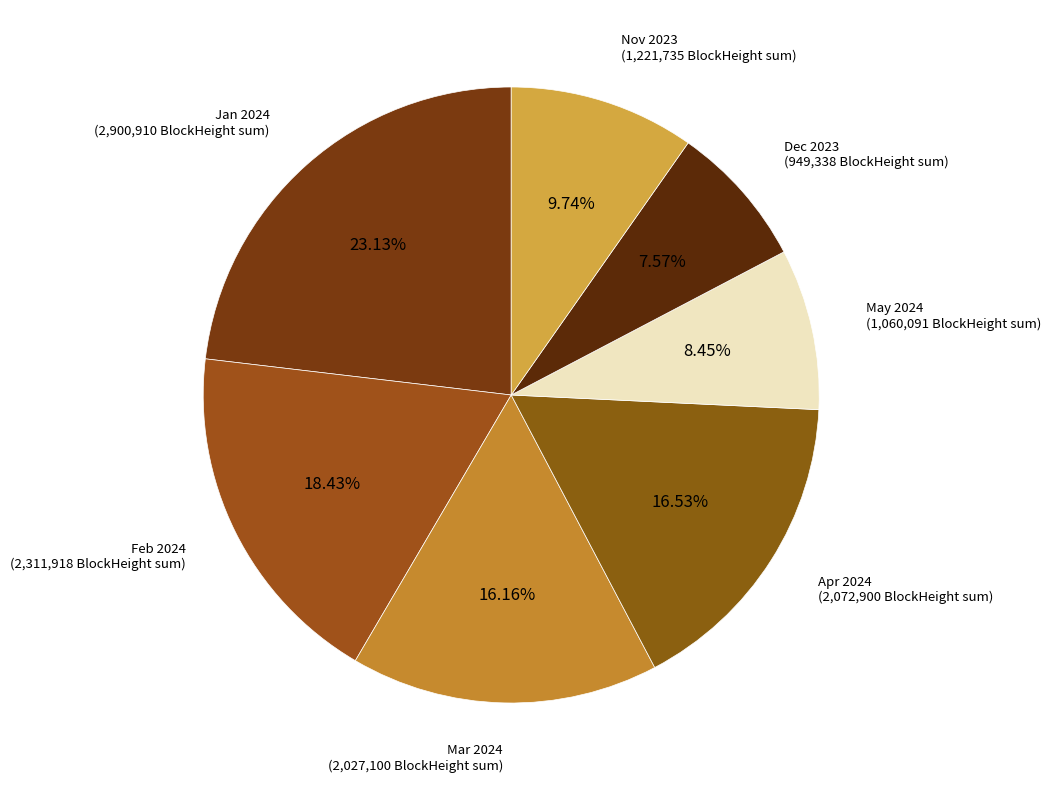

Does any single category account for the majority?

No